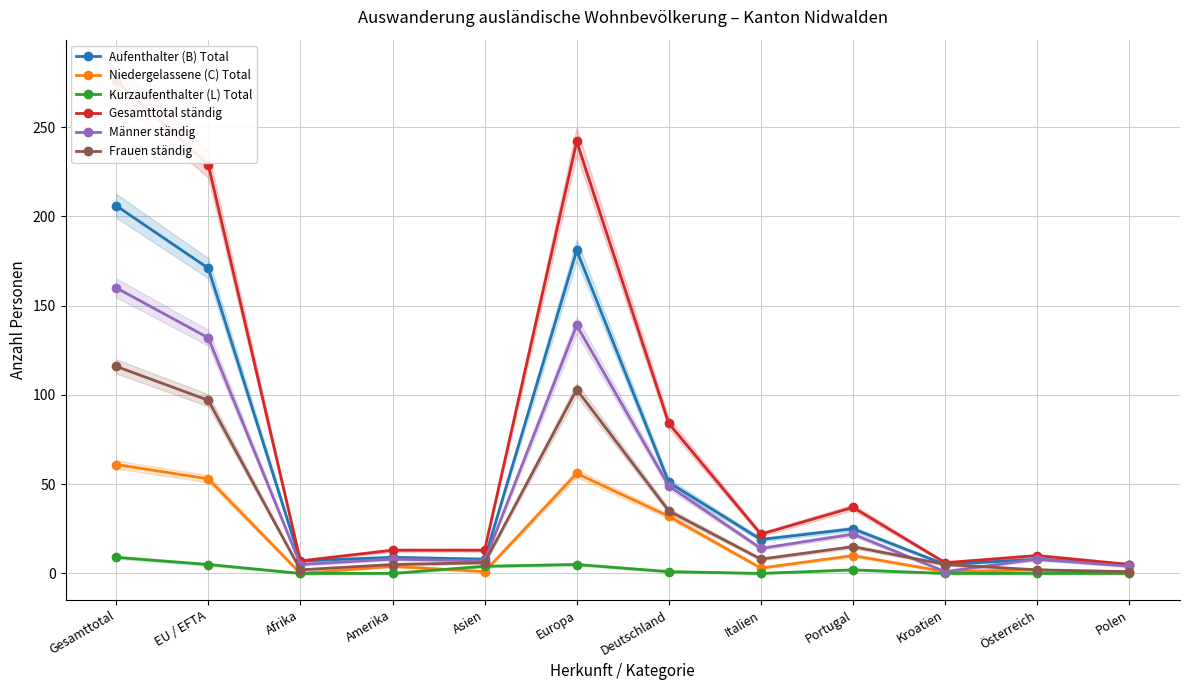

What is the spread (max minus min) of values at Österreich?

10